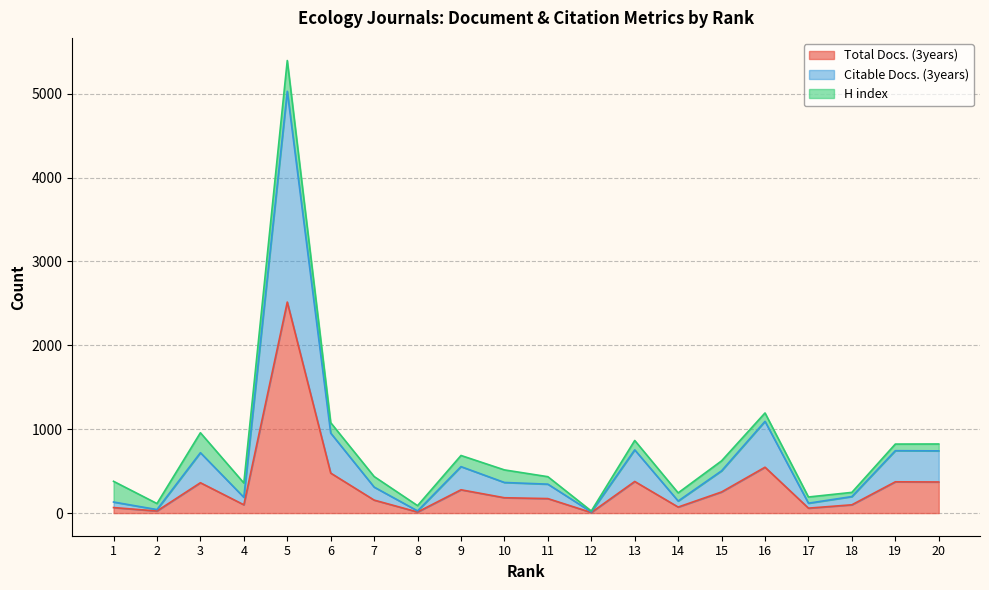

Which has a higher value, 18 or 15?

15